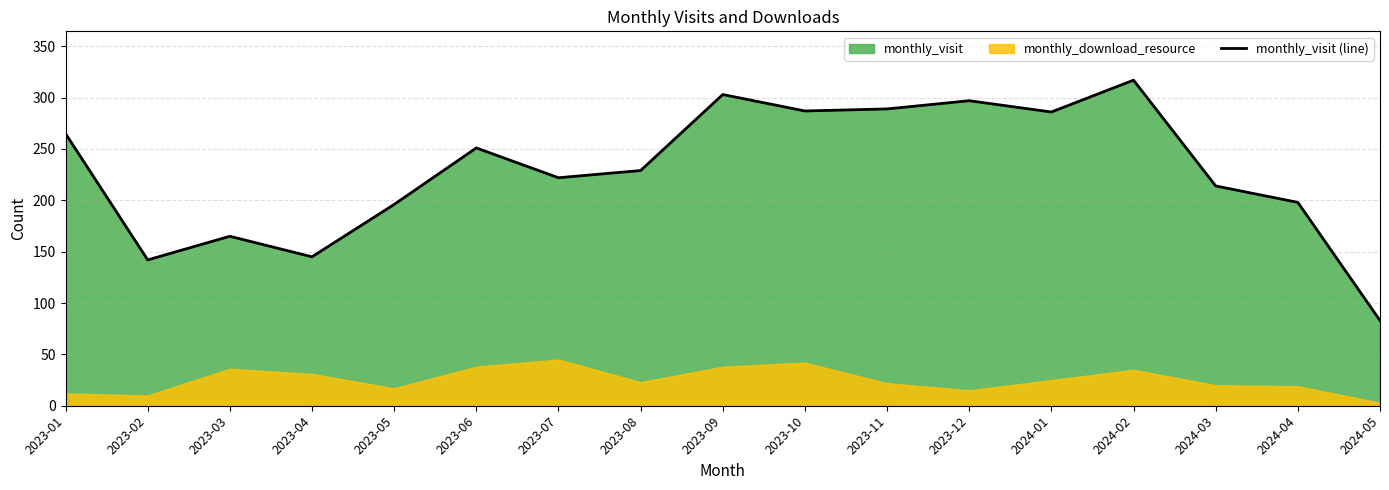

At which category does the data reach its first local valley?

2023-02